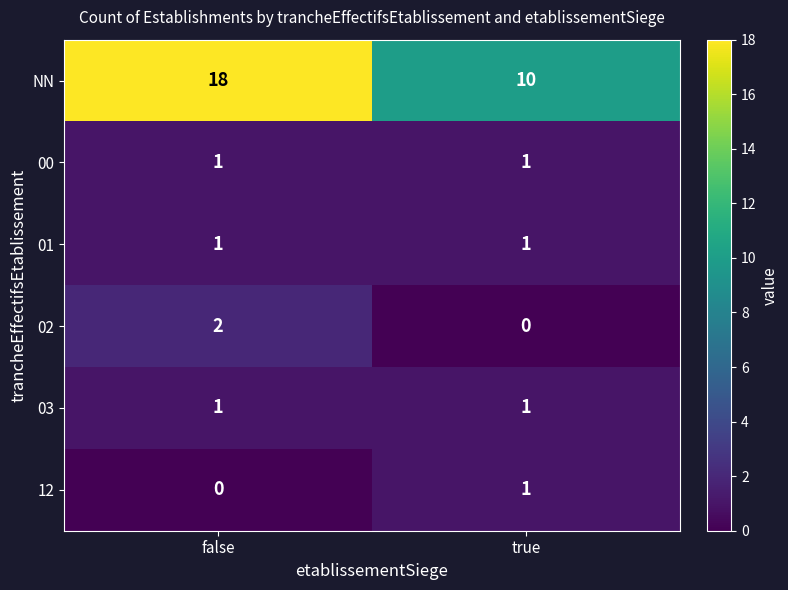

Reading right to left, extract all data points from this chart.

NN: true=10	false=18
00: true=1	false=1
01: true=1	false=1
02: true=0	false=2
03: true=1	false=1
12: true=1	false=0